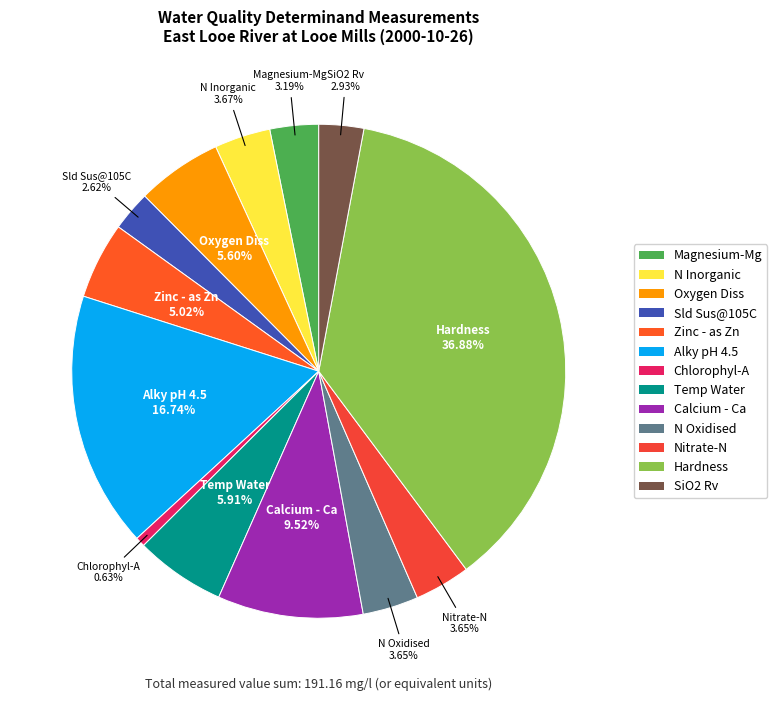

Which has a higher value, Zinc - as Zn or SiO2 Rv?

Zinc - as Zn